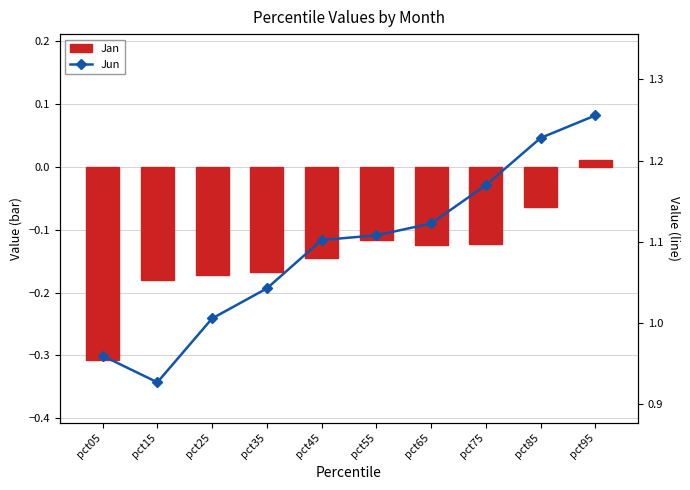

At which label does Jan reach its minimum?

pct05